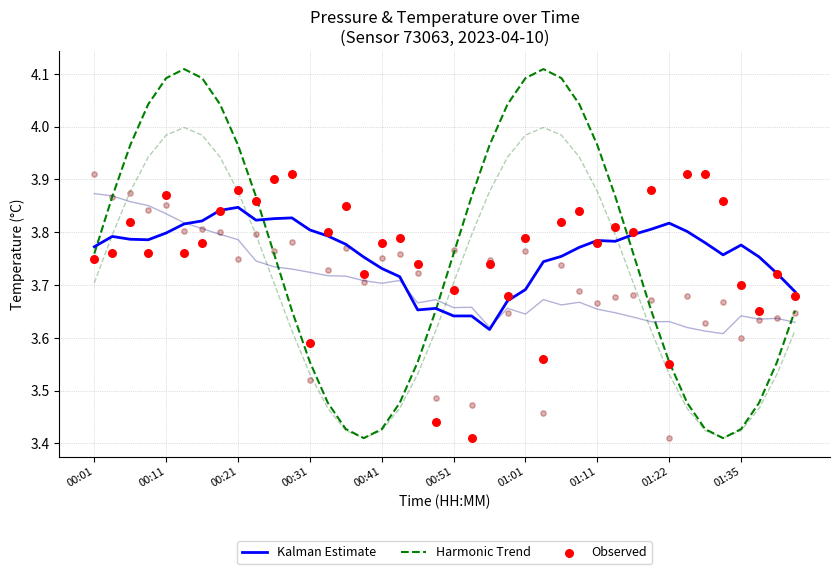

The value of Kalman Estimate at 00:01 is 2.3. True or false?

False